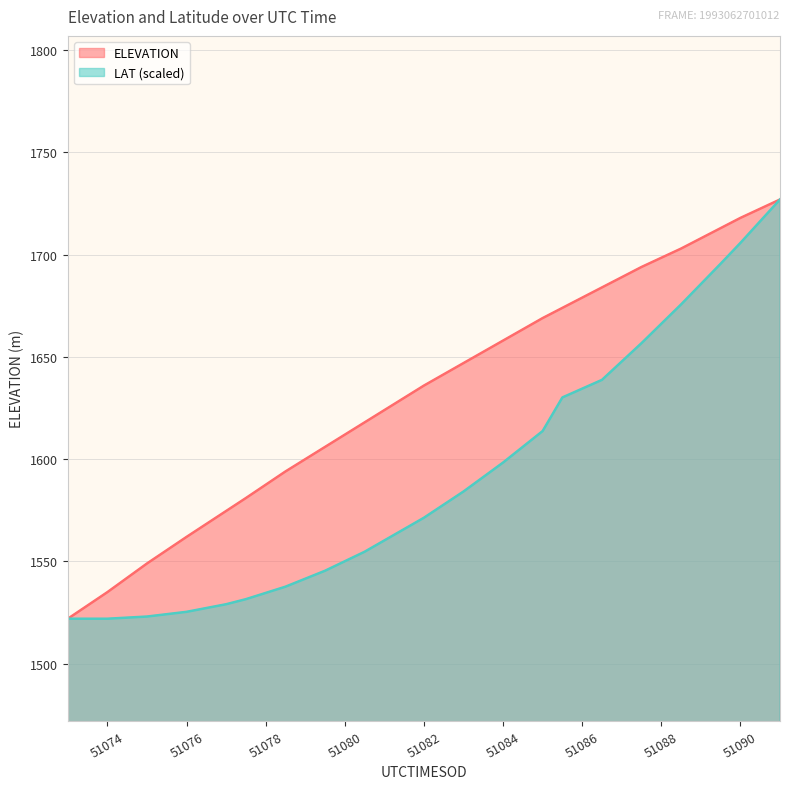

List the series in order of their overall mean, lowest first.

LAT (scaled), ELEVATION